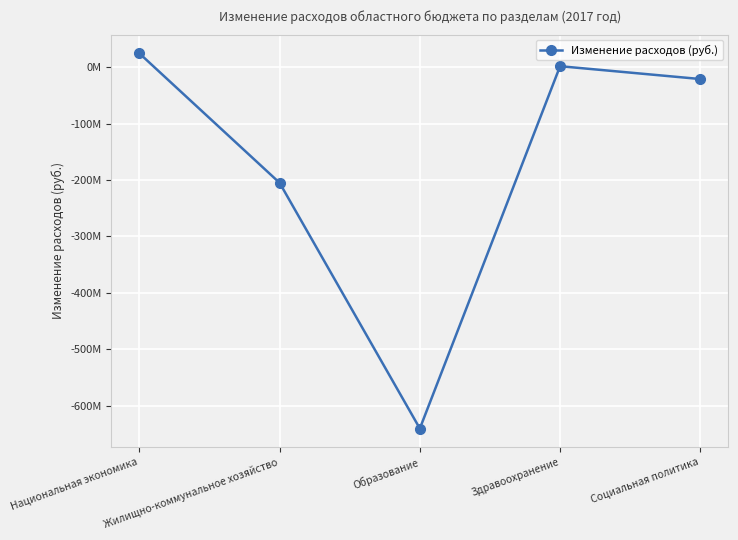

The value at Жилищно-коммунальное хозяйство is -204815000. True or false?

True